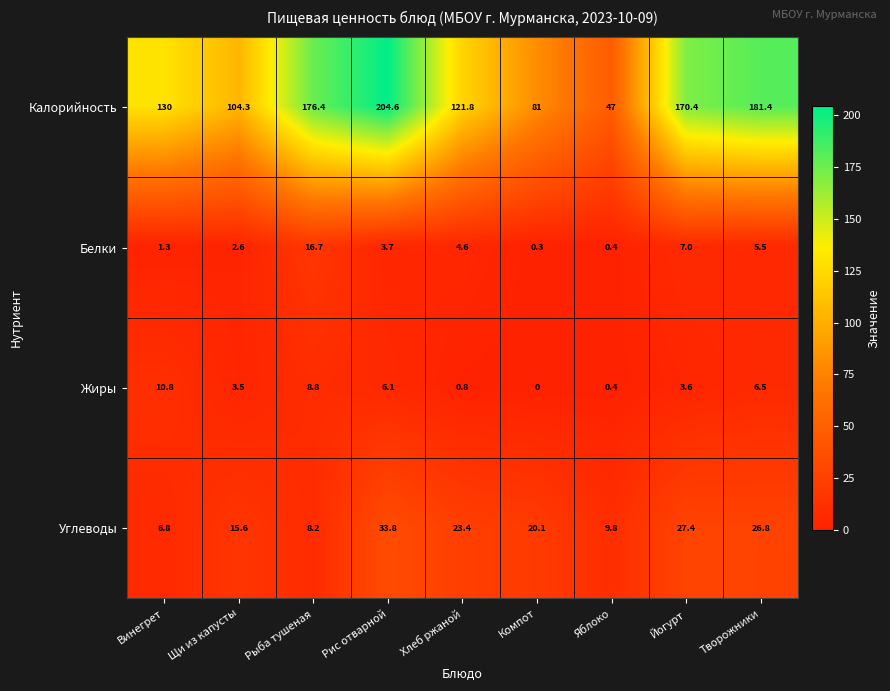

Where does the Жиры series first go above 3?

Винегрет